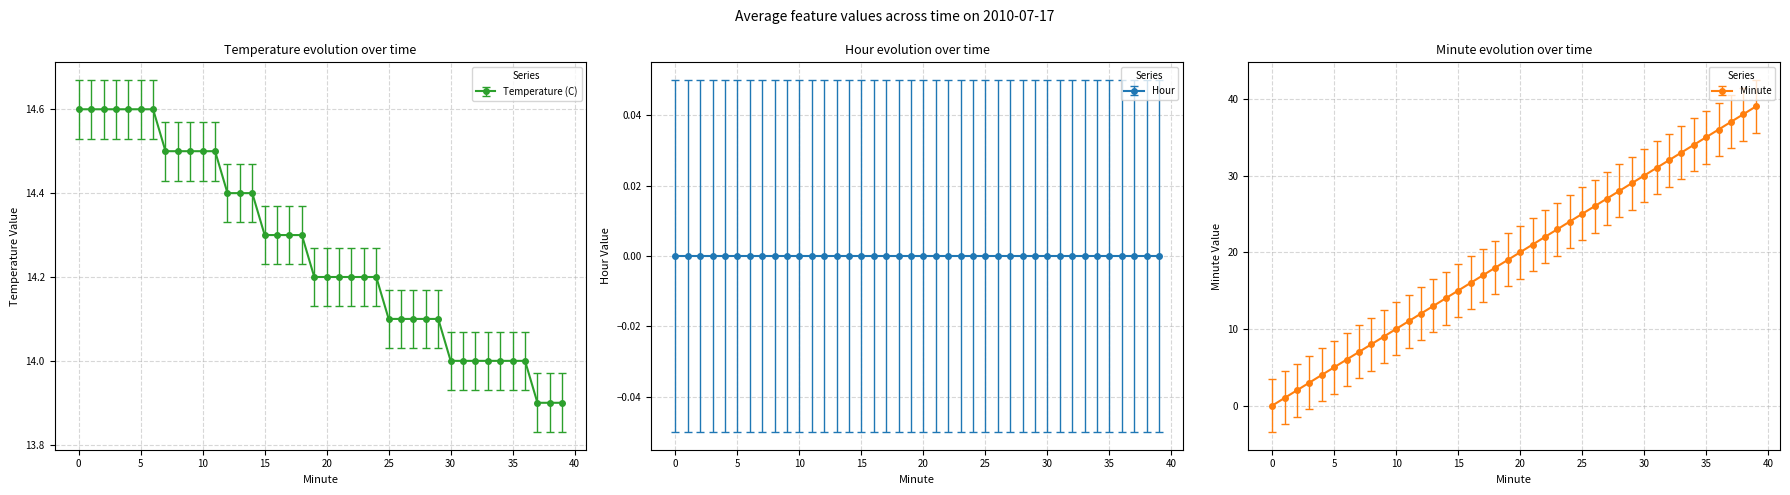

Reading left to right, extract all data points from this chart.

Temperature (C): 14.6	14.6	14.6	14.6	14.6	14.6	14.6	14.5	14.5	14.5	14.5	14.5	14.4	14.4	14.4	14.3	14.3	14.3	14.3	14.2	14.2	14.2	14.2	14.2	14.2	14.1	14.1	14.1	14.1	14.1	14.0	14.0	14.0	14.0	14.0	14.0	14.0	13.9	13.9	13.9
Minute: 0.0	1.0	2.0	3.0	4.0	5.0	6.0	7.0	8.0	9.0	10.0	11.0	12.0	13.0	14.0	15.0	16.0	17.0	18.0	19.0	20.0	21.0	22.0	23.0	24.0	25.0	26.0	27.0	28.0	29.0	30.0	31.0	32.0	33.0	34.0	35.0	36.0	37.0	38.0	39.0